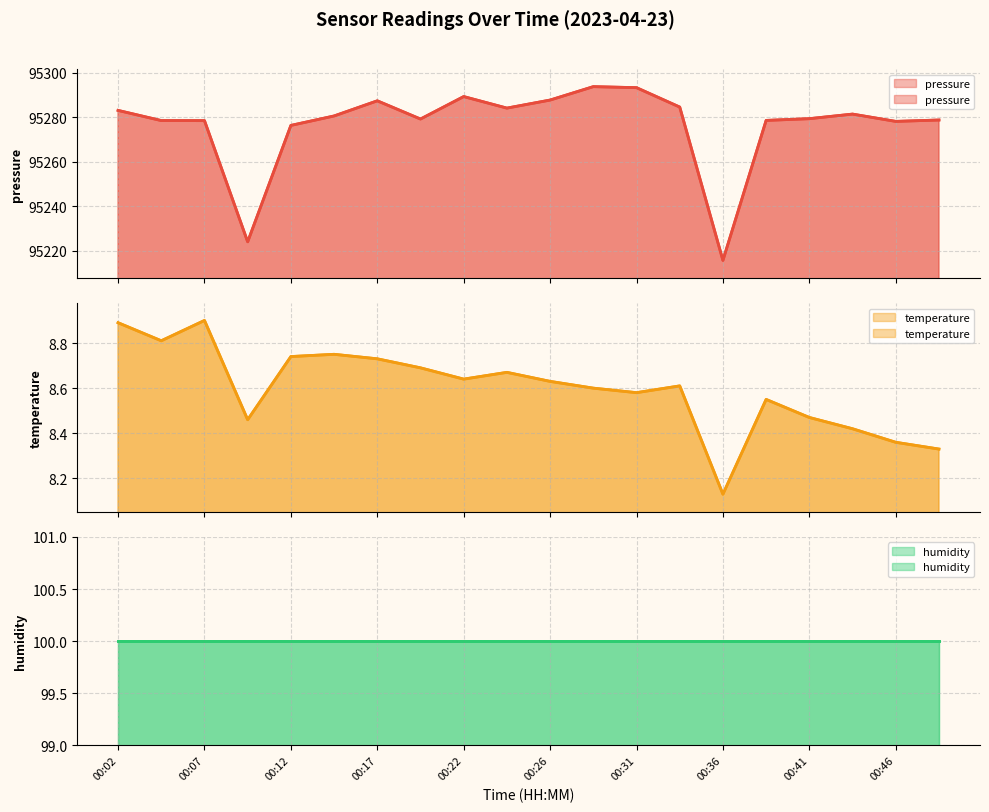

At which category is the sum across all series the highest?

00:29